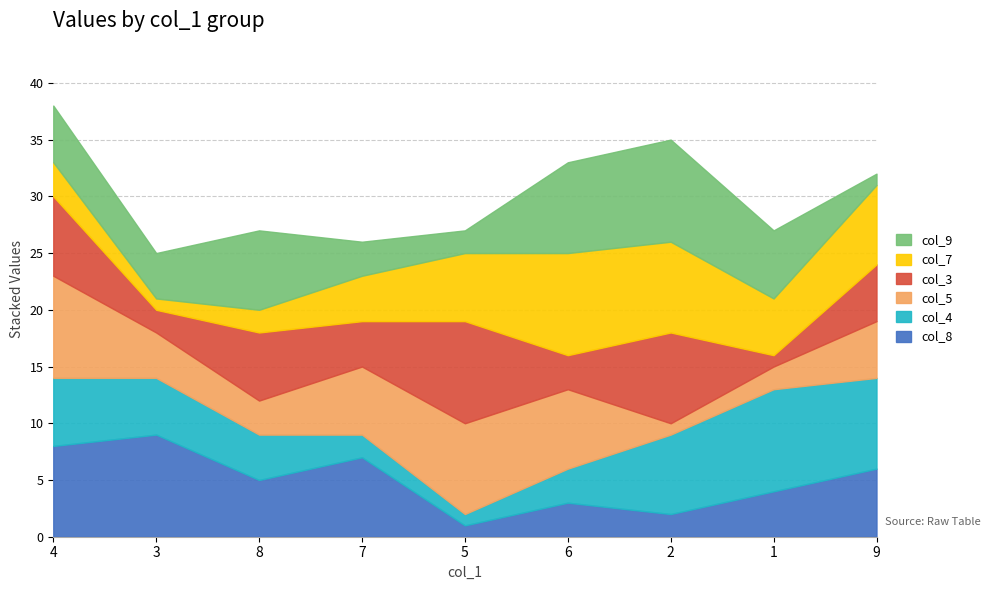

What is the greatest value displayed?

9